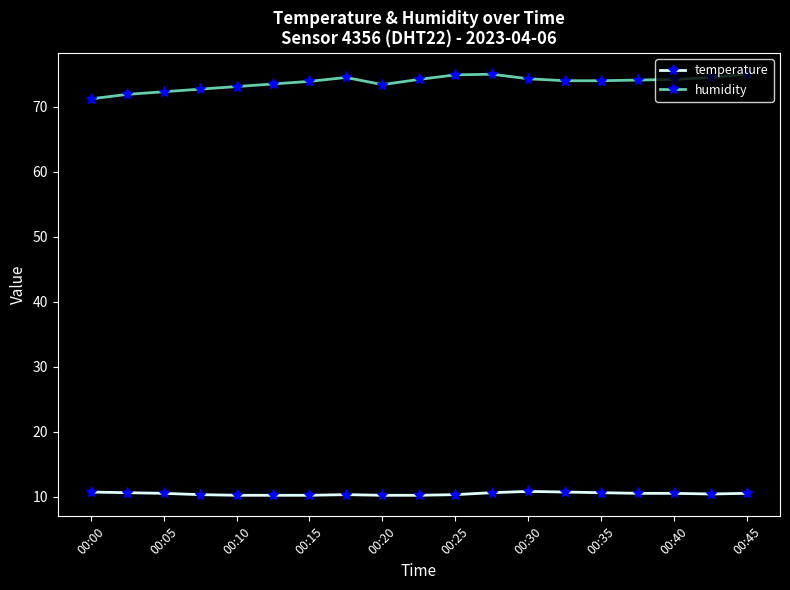

Does the chart display data point markers on the line(s)?

Yes